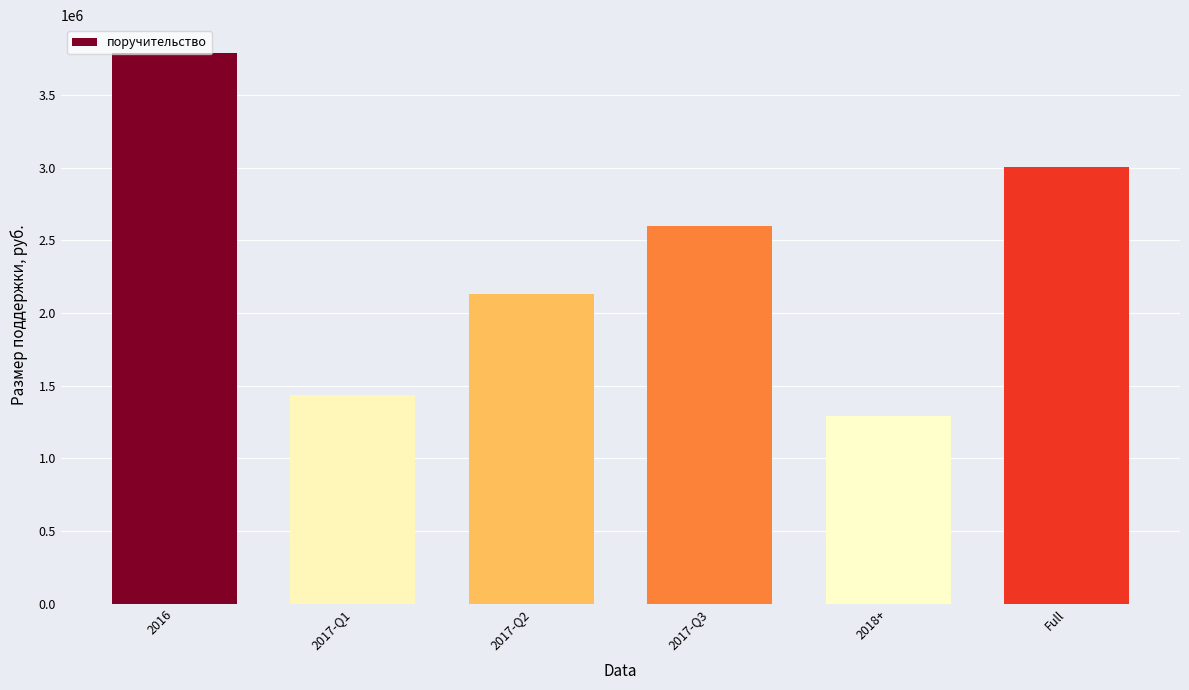

What is the greatest value displayed?

3793133.3